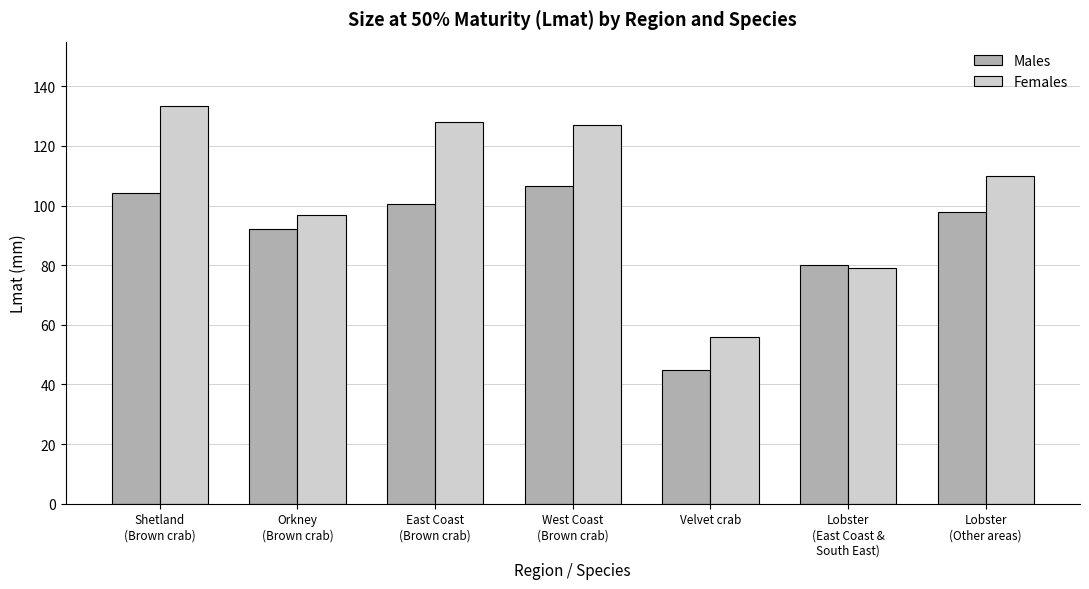

What is the spread (max minus min) of values at Lobster
(East Coast &
South East)?

1.0